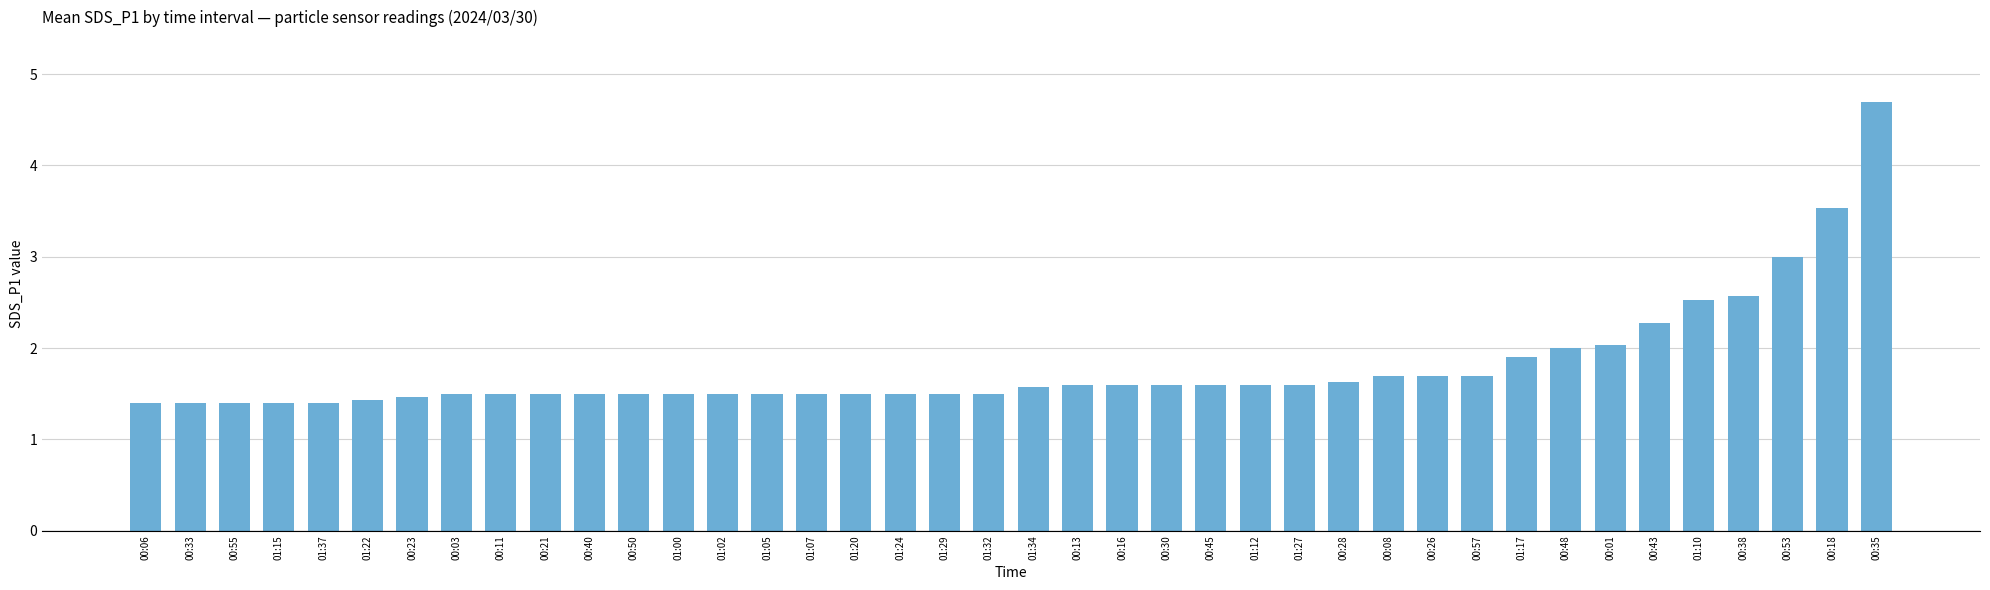

Are the bars horizontal?

No